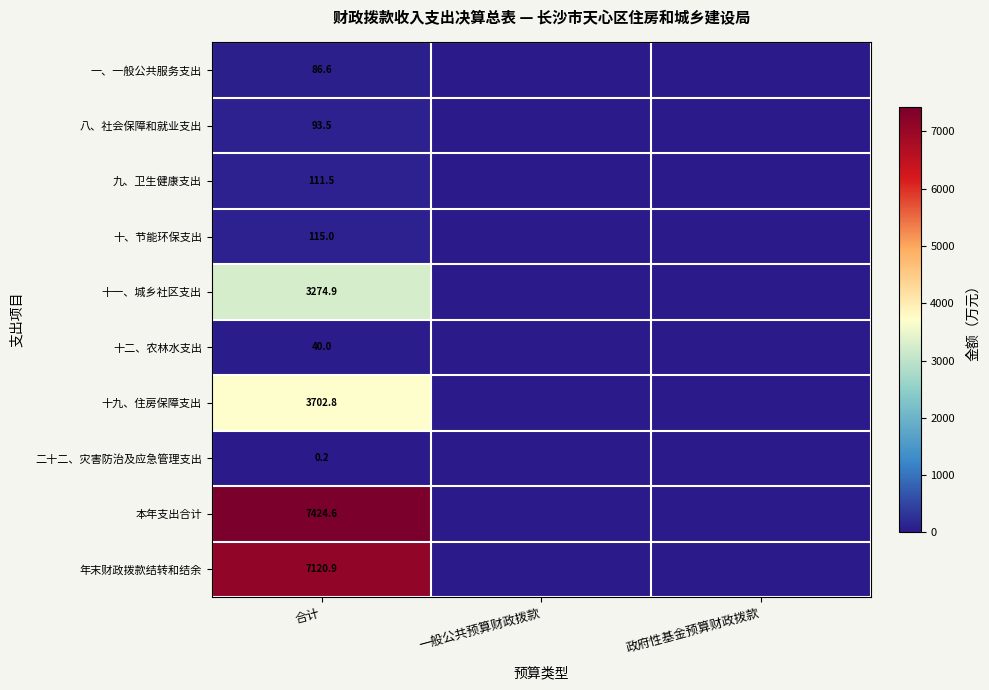

How many series are shown in this chart?

10